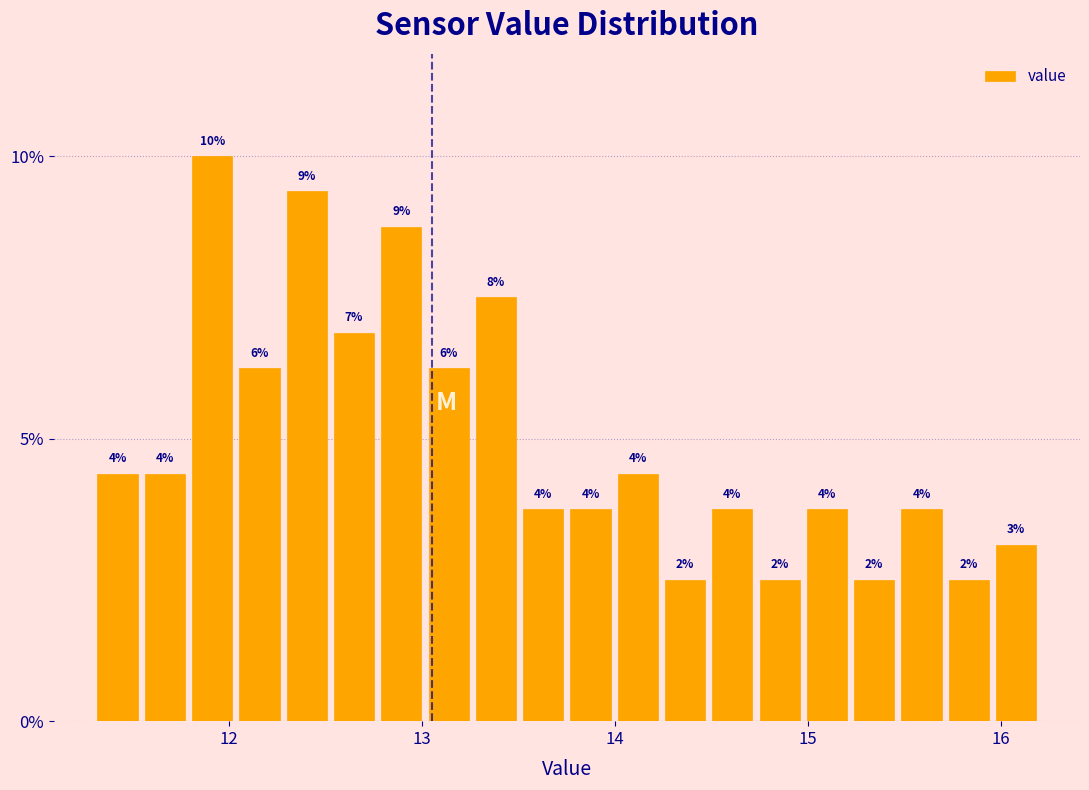

Around what value on the x-axis is the tallest bar? Give the approximate position of its centre, as read against the axis.

11.9